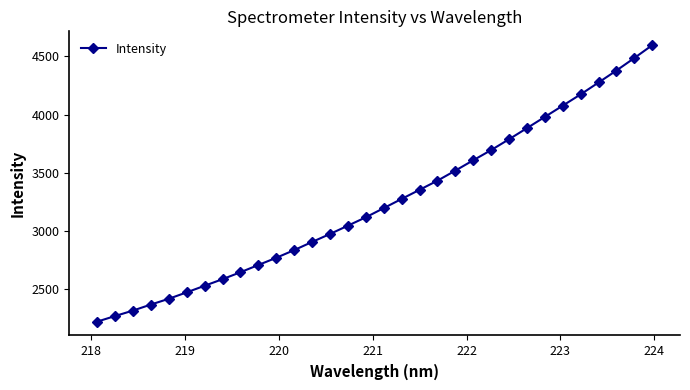

What is the difference between the second highest and second lowest values?

2220.9